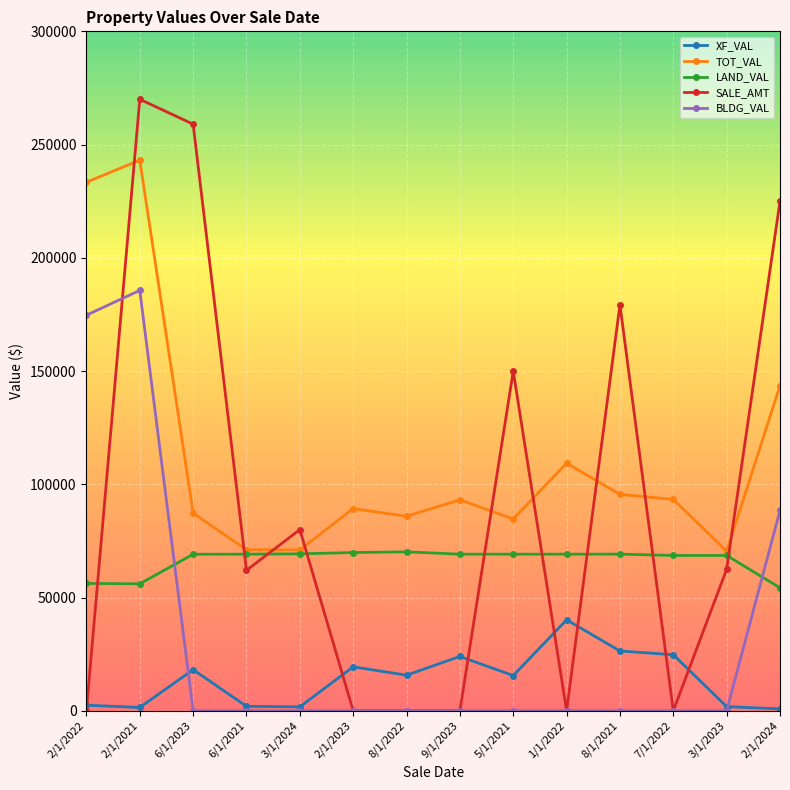

Does the chart have visible grid lines?

Yes